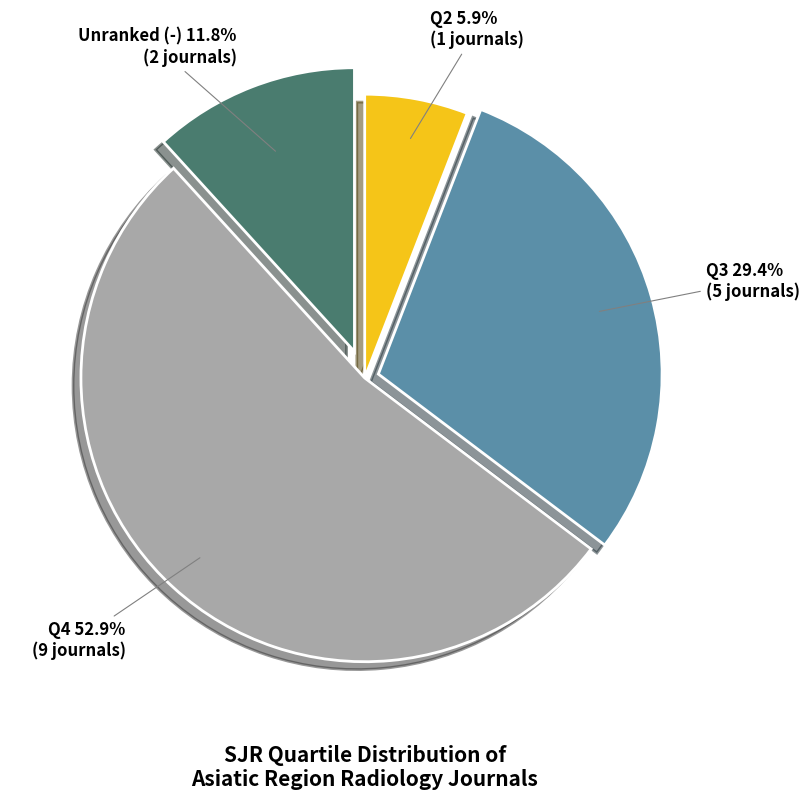

To the nearest percent, what percentage of the pie is Q4?

53%